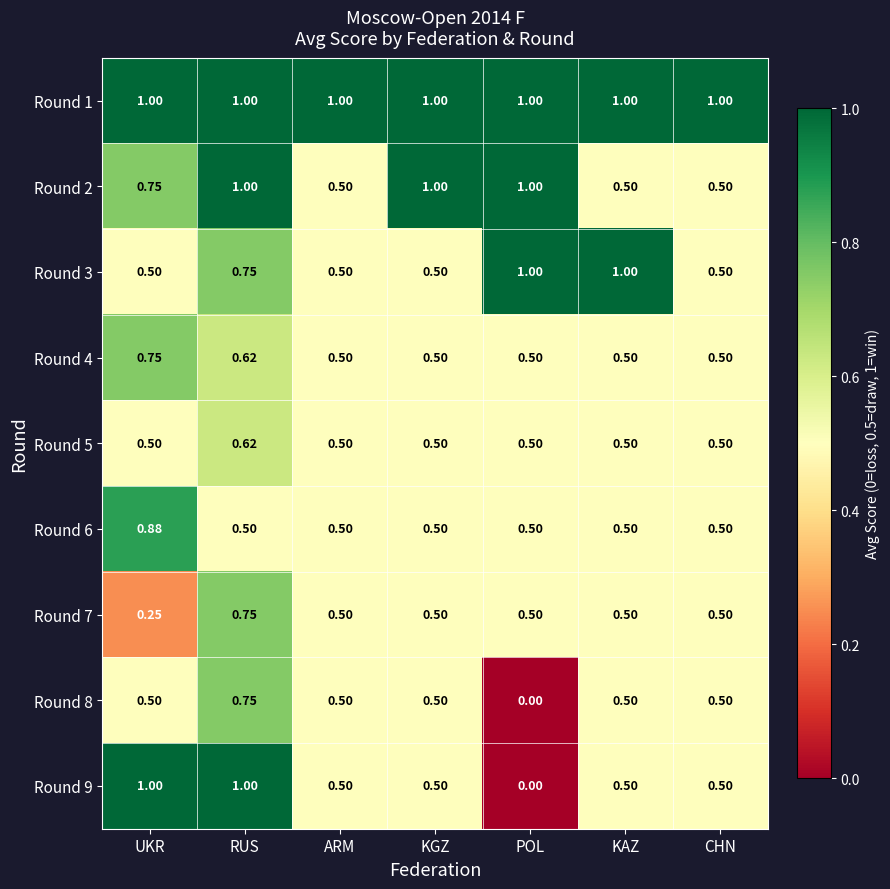

Which category has the lowest value across all series?

POL